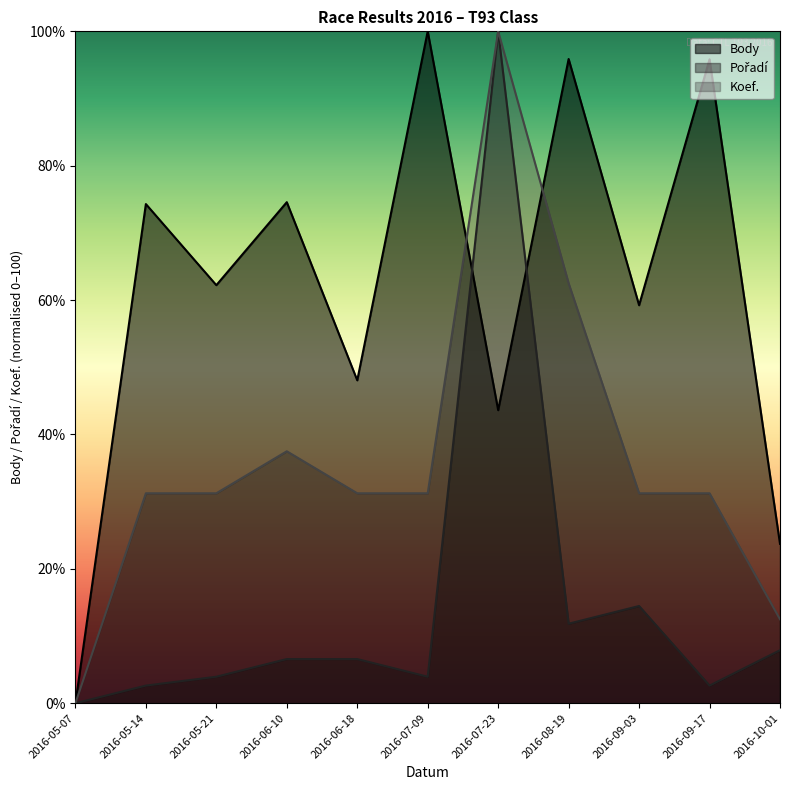

In Koef., how many points are higher than both neighbors (excluding endpoints)?

2